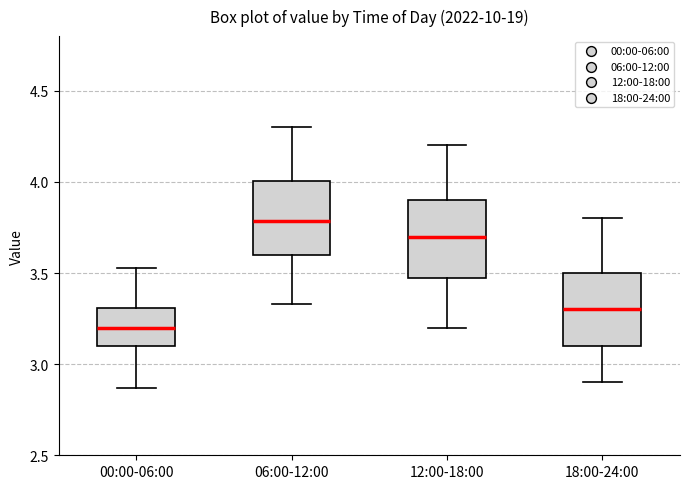

Where is the upper edge of the box for 18:00-24:00 on the y-axis? The values are not printed on the chart, so give them approximately, as read against the axis.

3.50